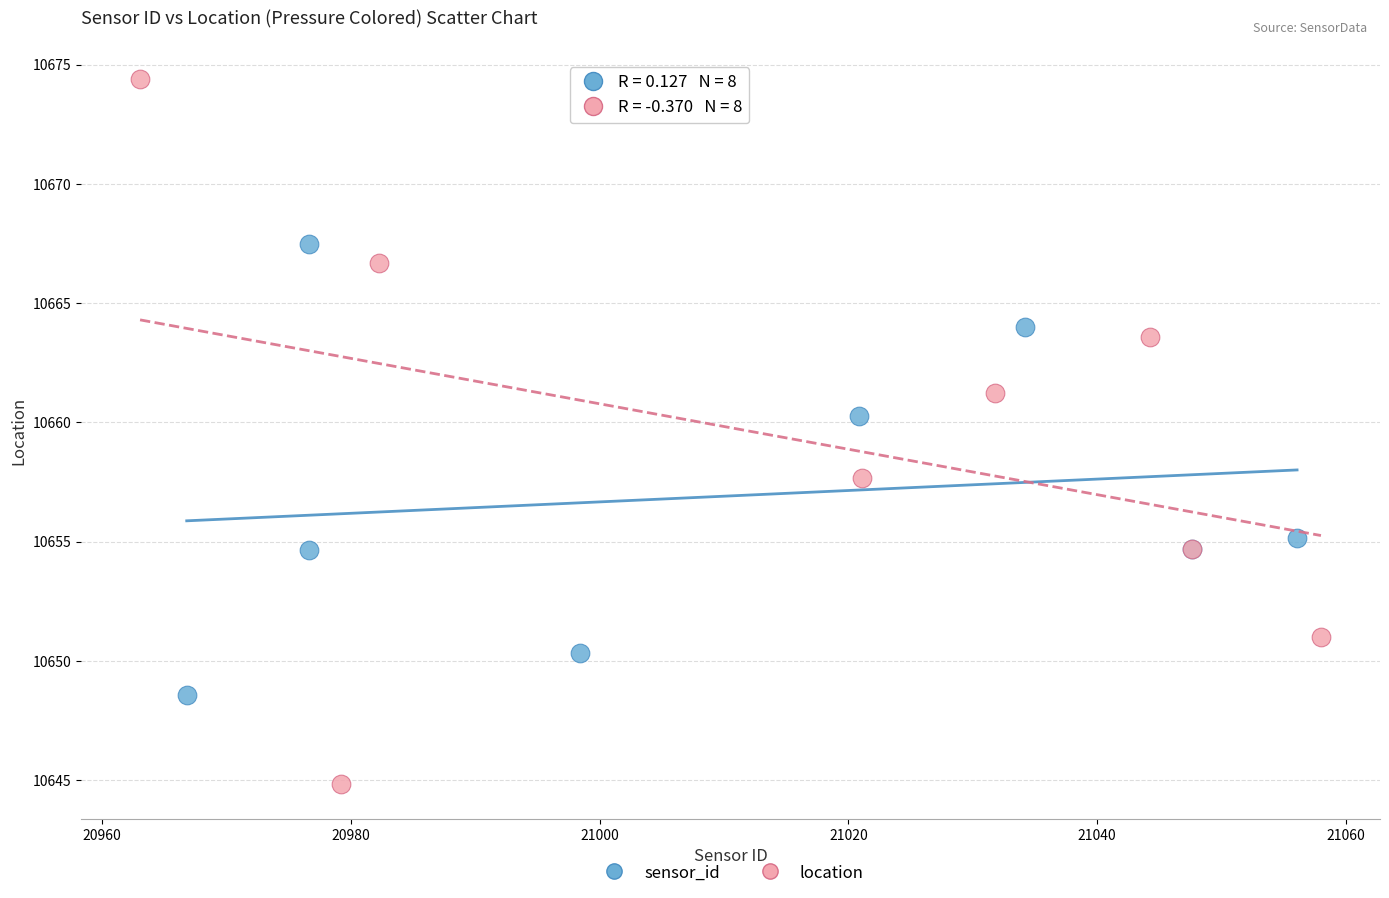

Which series reaches the minimum Y coordinate?

location